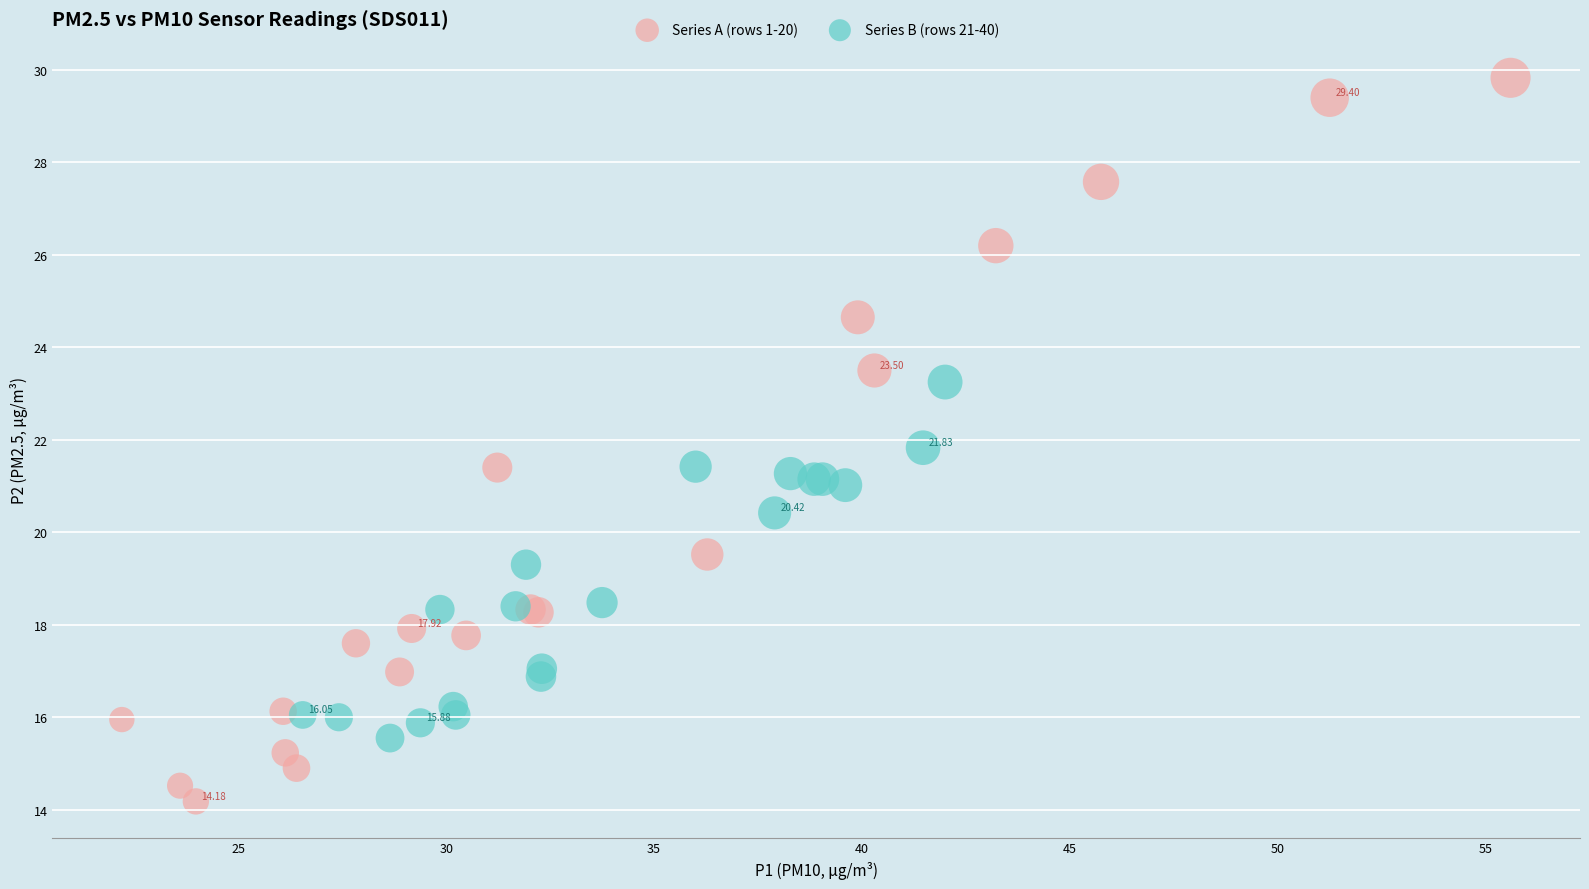

Which series reaches the maximum Y coordinate?

Series A (rows 1-20)